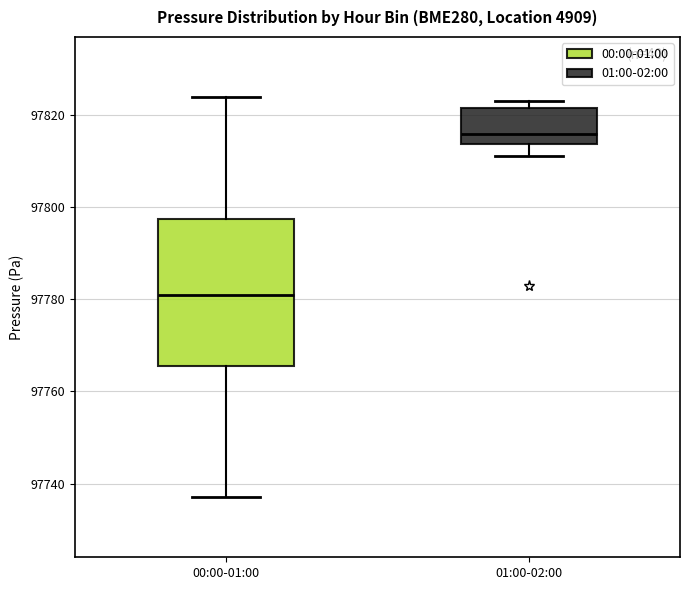

Reading left to right, transcribe this box plot: for each box, give where its median line is, the range the box spans, and where its two whiskers end, as read against the y-axis. The values are not printed on the chart, so give them approximately, as read against the axis.

00:00-01:00: median 97780, box 97766 to 97798, whiskers 97738 to 97824
01:00-02:00: median 97816, box 97814 to 97822, whiskers 97812 to 97822 (just above the box's upper edge)